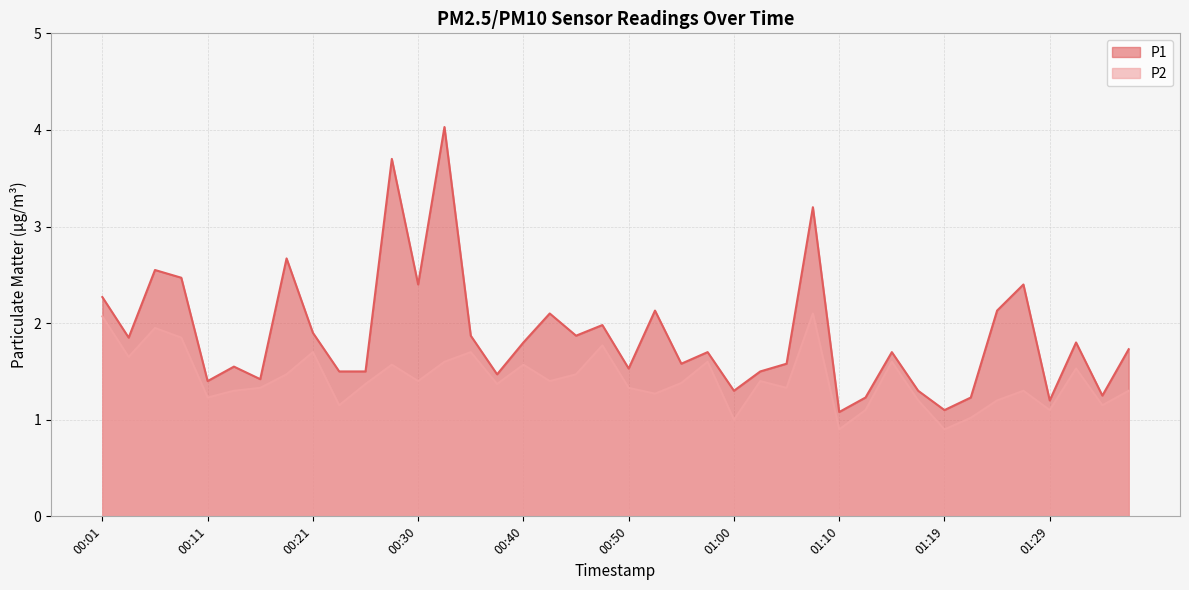

Rank the categories by P2 value from highest to lowest.

01:07, 00:01, 00:06, 00:09, 00:47, 00:21, 00:35, 00:04, 00:33, 00:57, 01:14, 00:28, 00:40, 01:32, 00:18, 00:45, 00:30, 00:43, 01:02, 00:55, 00:26, 00:38, 00:16, 00:50, 01:05, 00:13, 01:27, 01:36, 00:52, 00:11, 01:17, 01:24, 00:23, 01:34, 01:12, 01:29, 01:22, 01:00, 01:10, 01:19